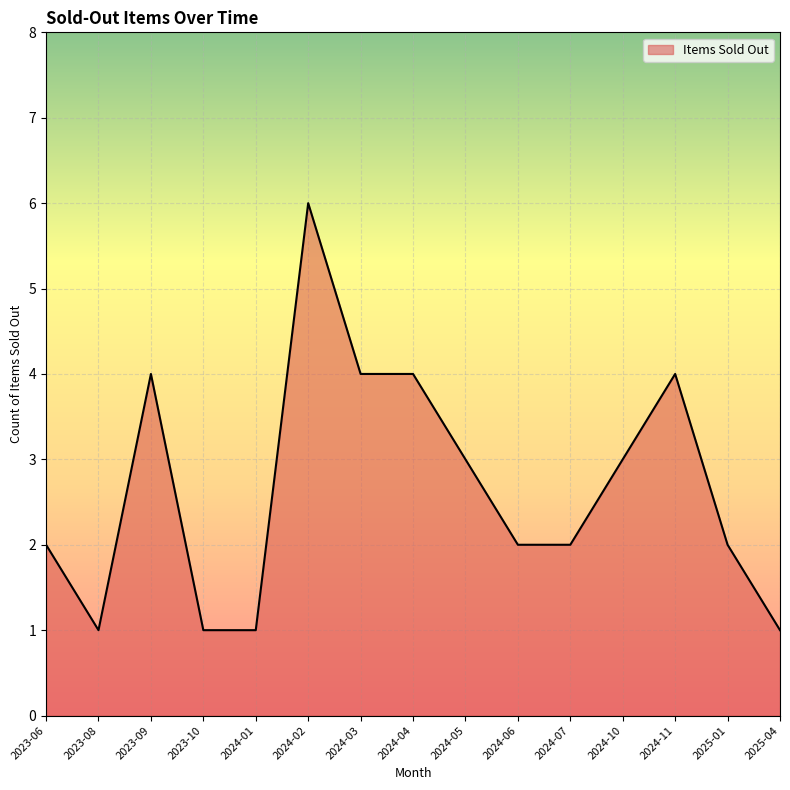

What is the ratio of the value at 2024-11 to the value at 2024-04?

1.0